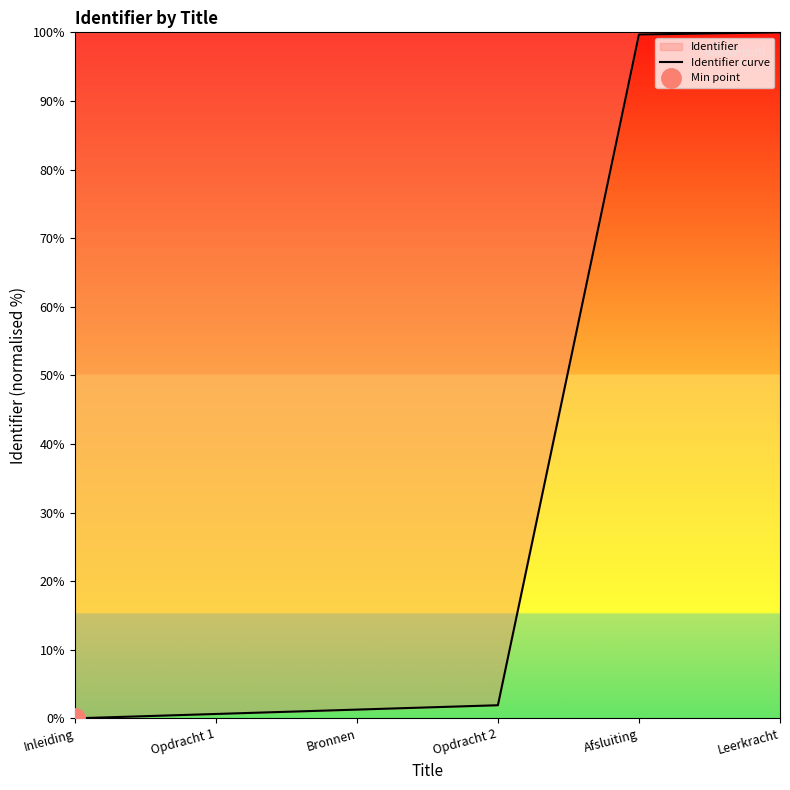

What is the label of the 3rd point from the right?

Opdracht 2